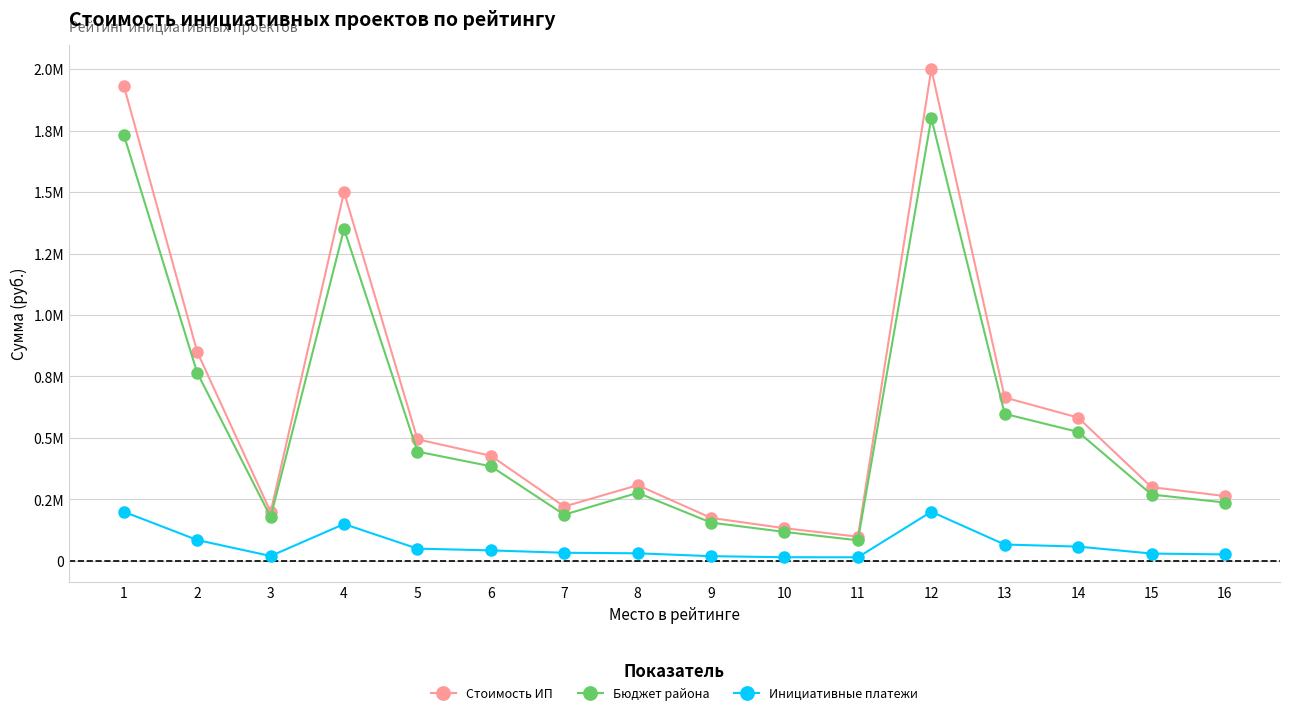

Between 1 and 7, which series saw the biggest shift?

Стоимость ИП